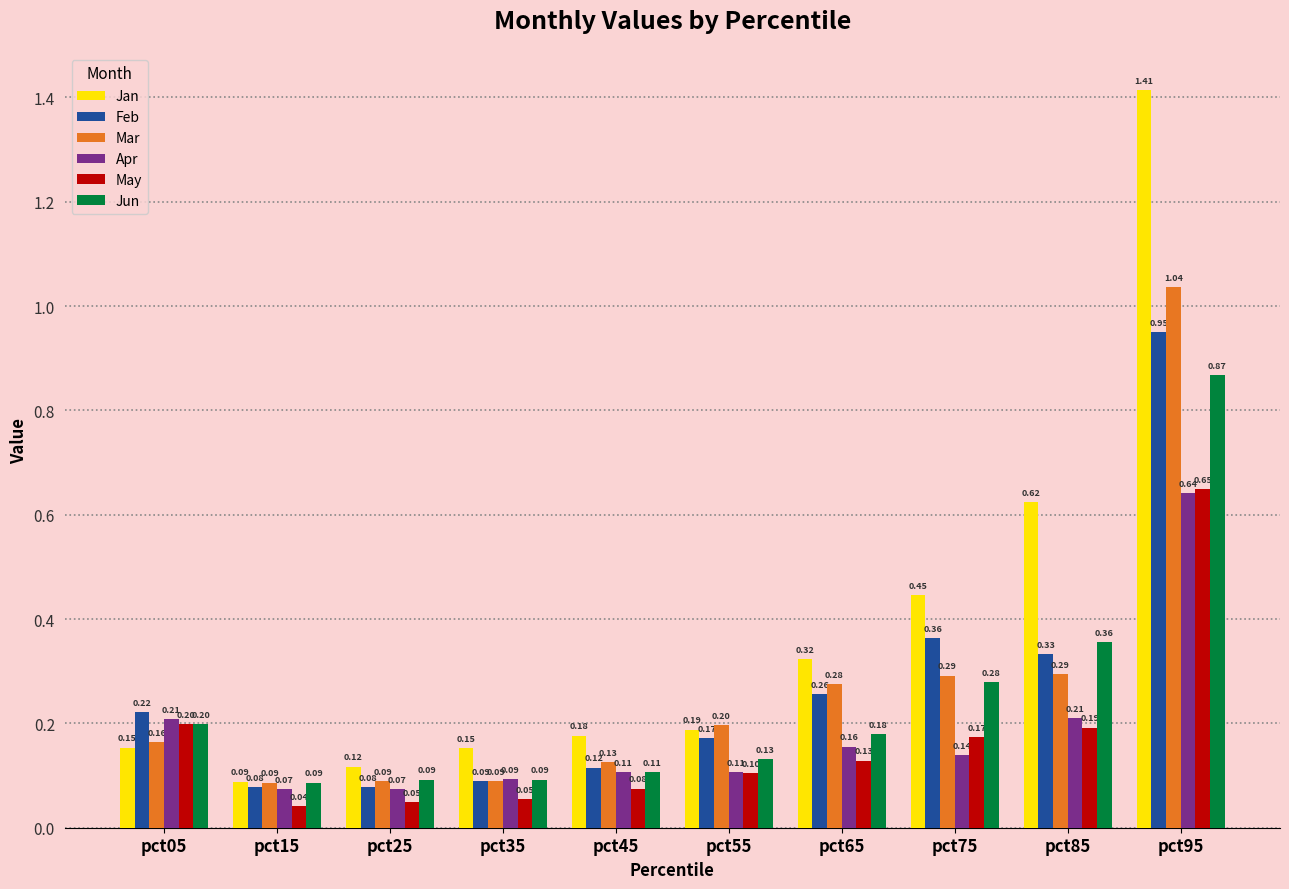

List the series in order of their peak value, highest first.

Jan, Mar, Feb, Jun, May, Apr